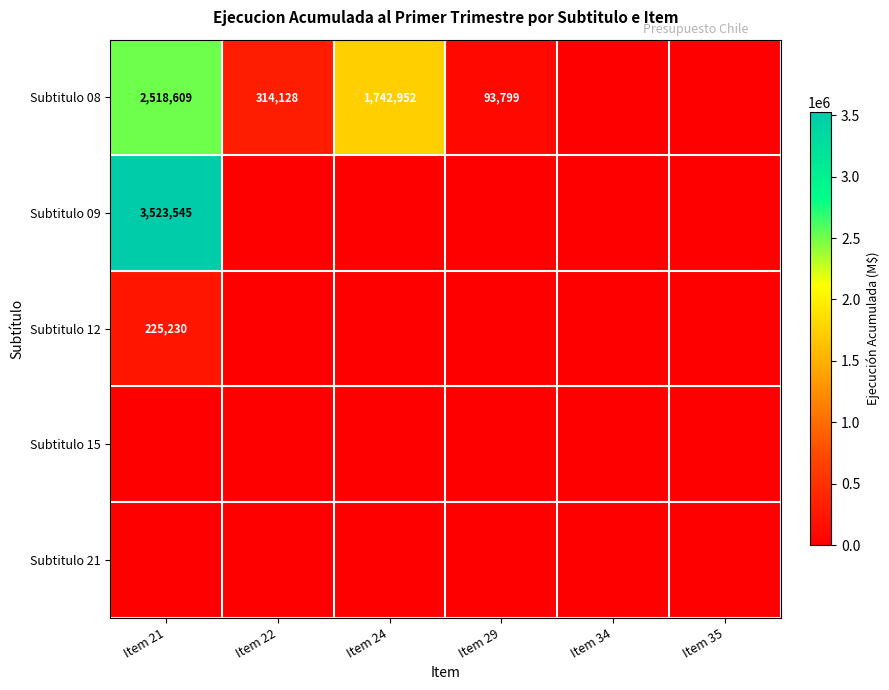

At which category does the chart reach its peak across all series?

Item 21